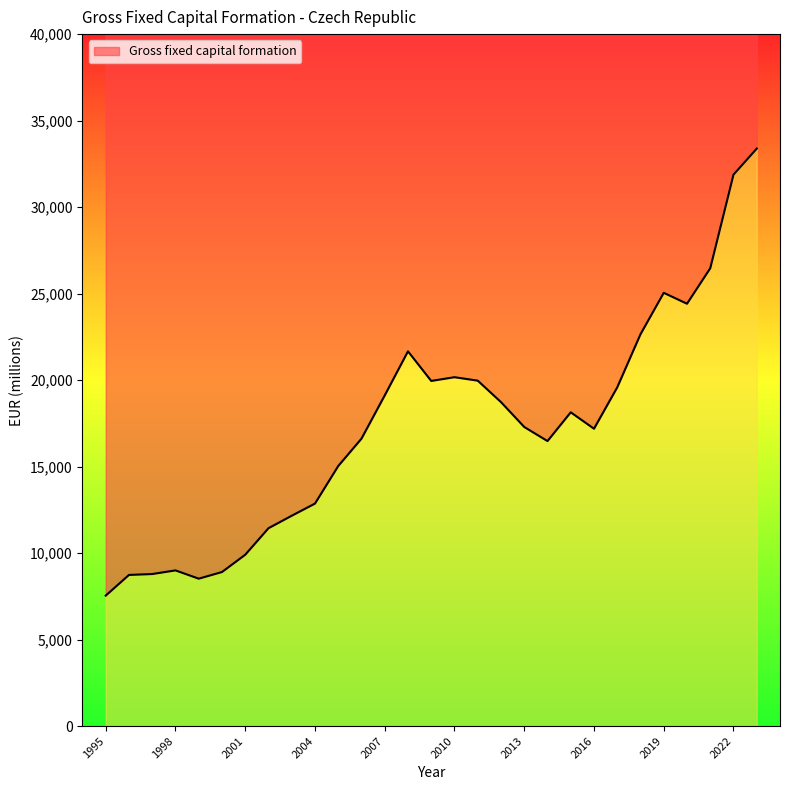

Approximately how many times larger is the value at 2020 compared to 2002?

2.1